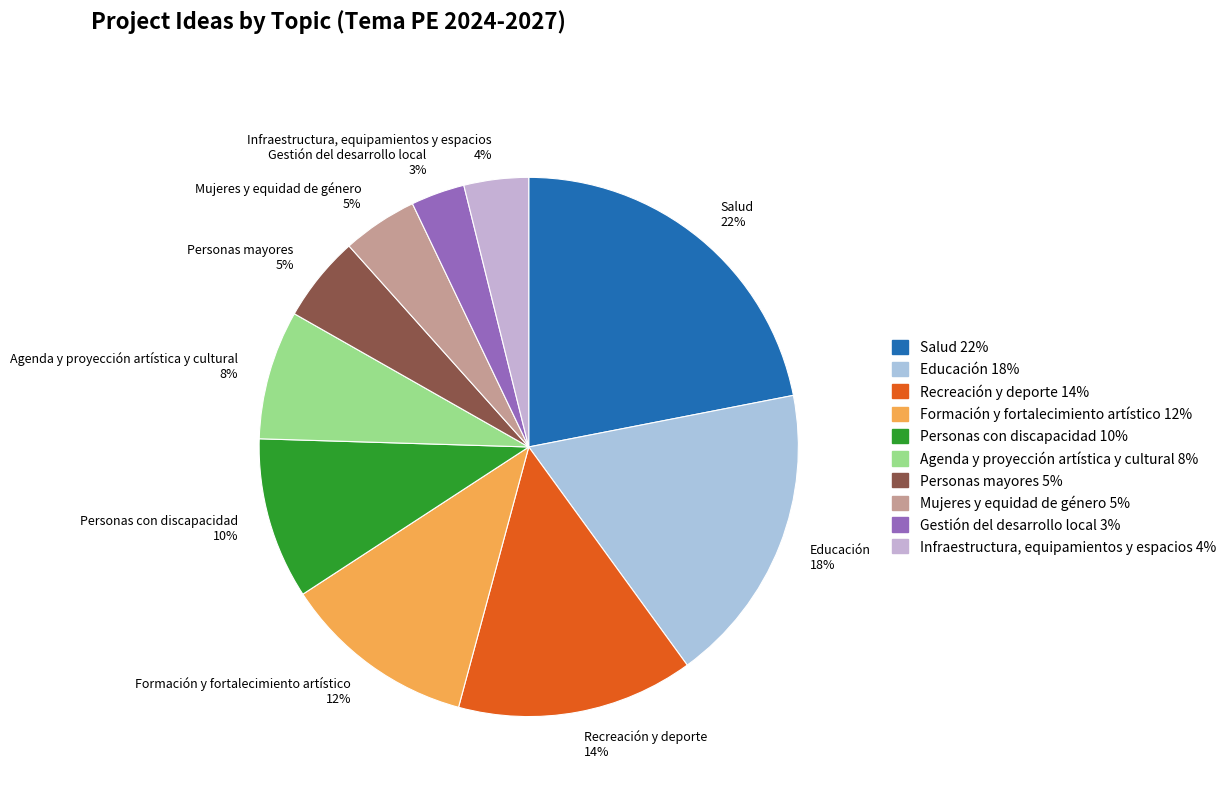

Which category has the biggest portion of the pie?

Salud